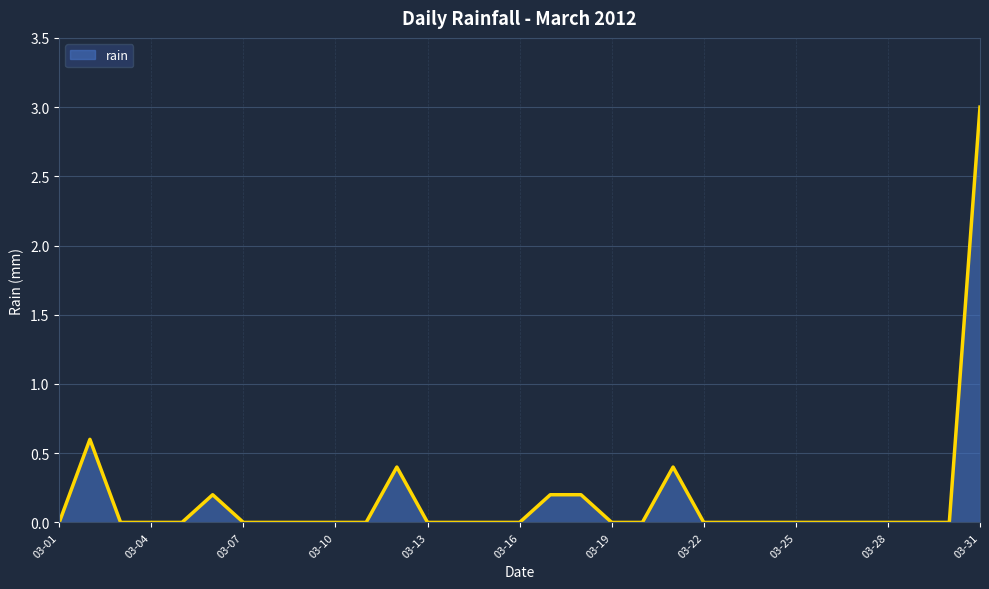

What is the difference between the maximum and minimum values?

3.0